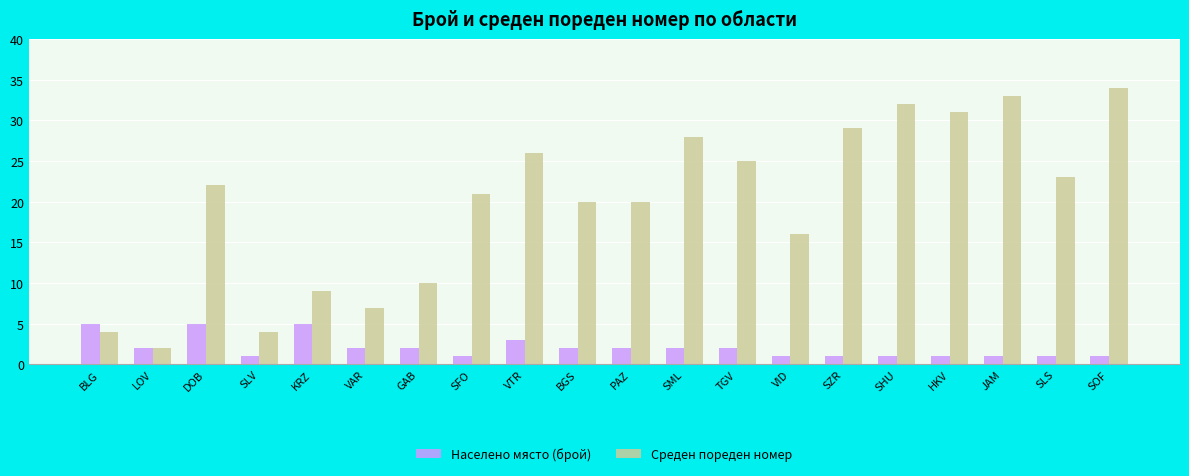

What are all the series names shown in the legend?

Населено място (брой), Среден пореден номер